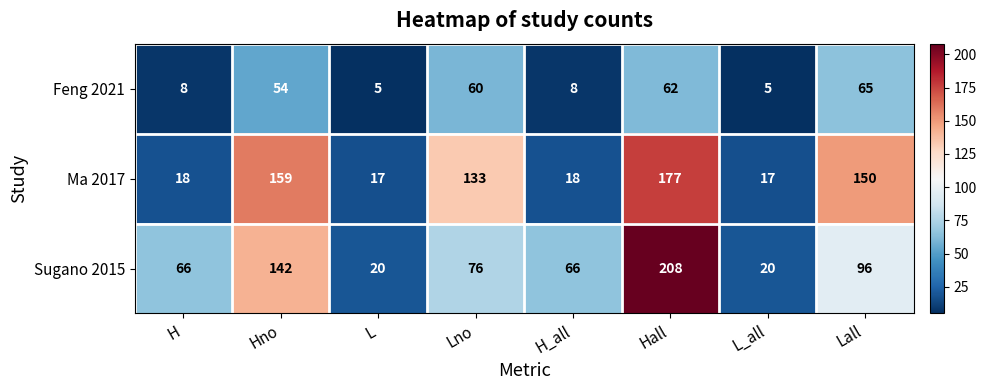

What is the minimum value shown in the chart?

5